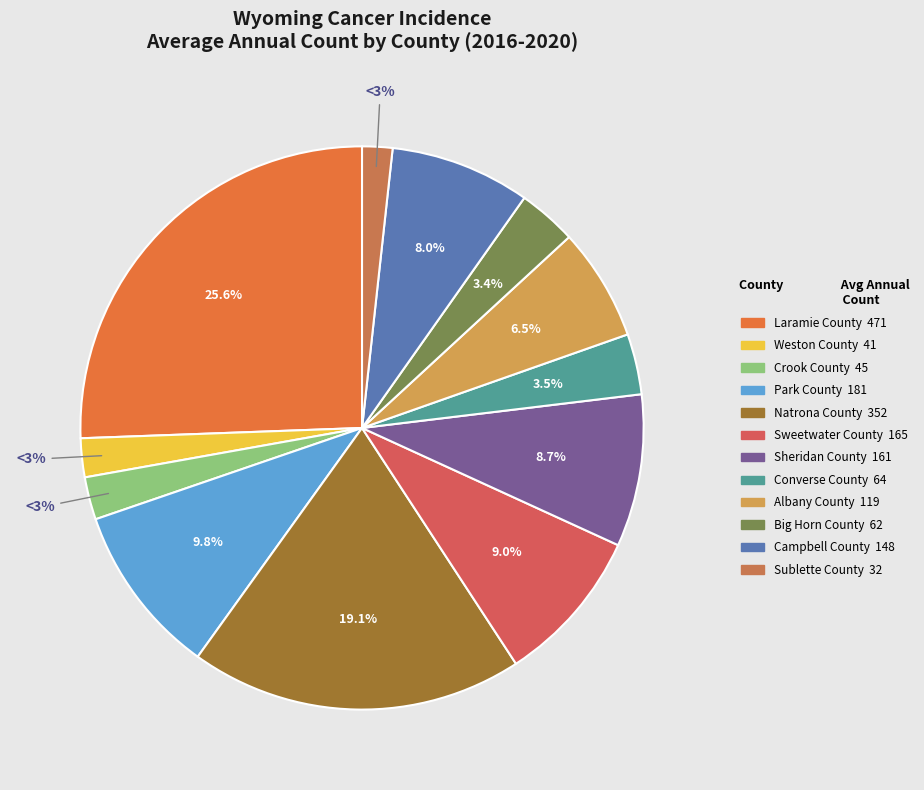

What is the smallest slice in the pie chart?

Sublette County